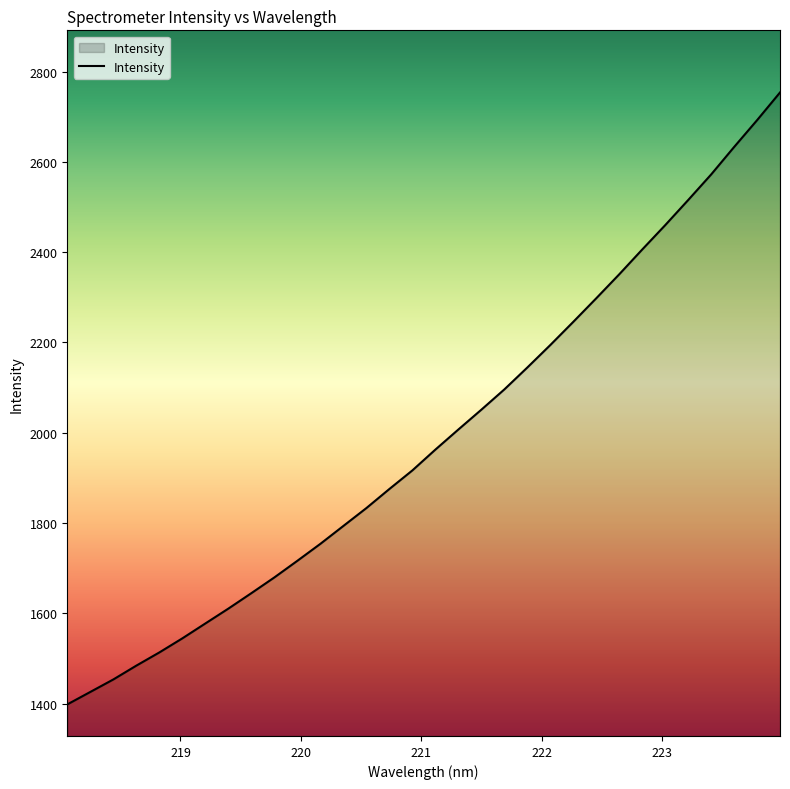

What is the difference between the maximum and minimum values?

1355.6